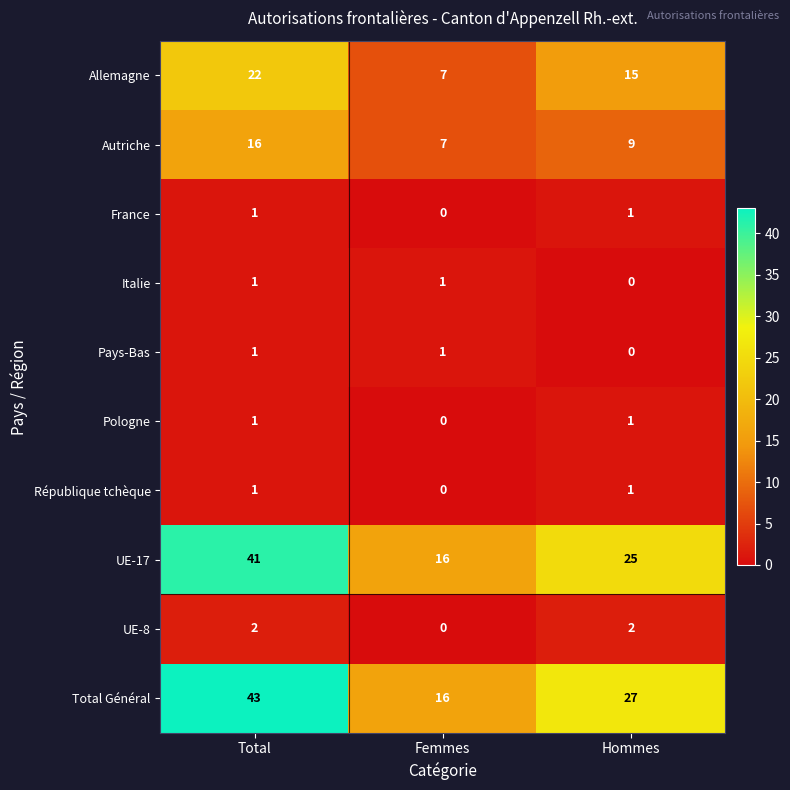

Reading left to right, extract all data points from this chart.

Allemagne: Total=22	Femmes=7	Hommes=15
Autriche: Total=16	Femmes=7	Hommes=9
France: Total=1	Femmes=0	Hommes=1
Italie: Total=1	Femmes=1	Hommes=0
Pays-Bas: Total=1	Femmes=1	Hommes=0
Pologne: Total=1	Femmes=0	Hommes=1
République tchèque: Total=1	Femmes=0	Hommes=1
UE-17: Total=41	Femmes=16	Hommes=25
UE-8: Total=2	Femmes=0	Hommes=2
Total Général: Total=43	Femmes=16	Hommes=27